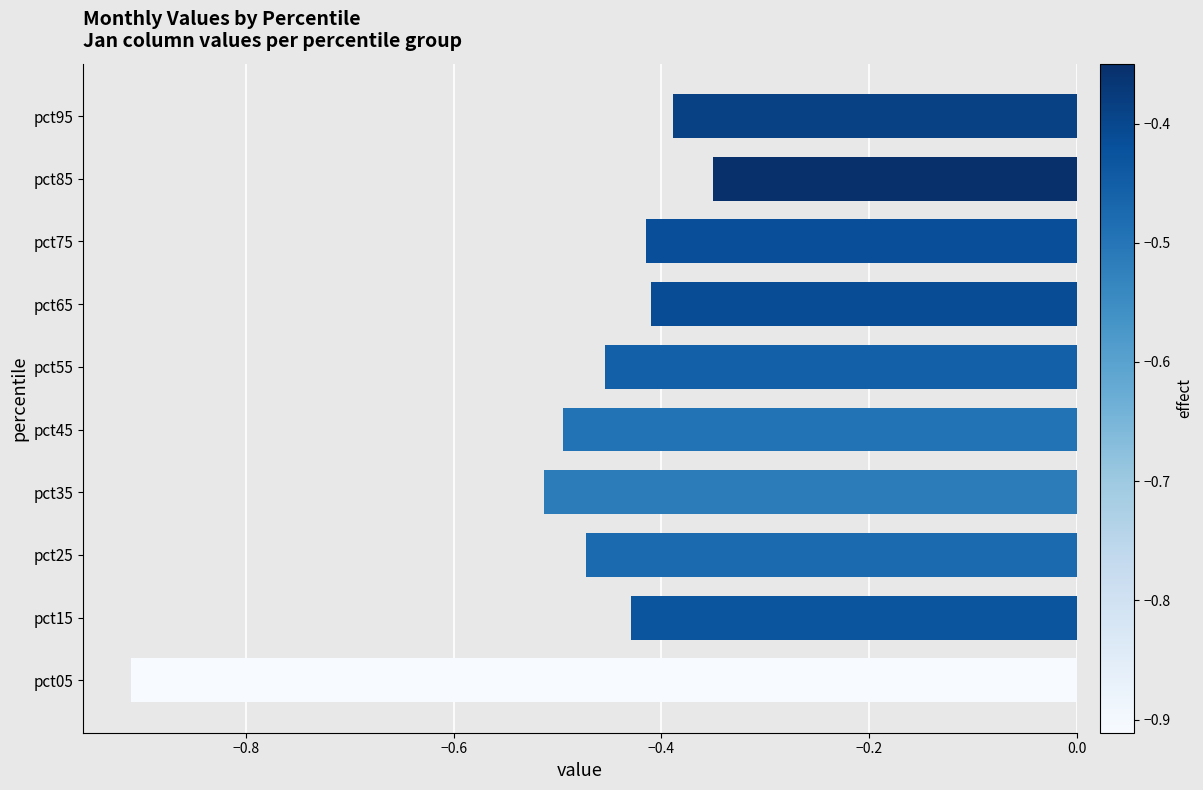

At which category does the chart reach its minimum across all series?

pct05